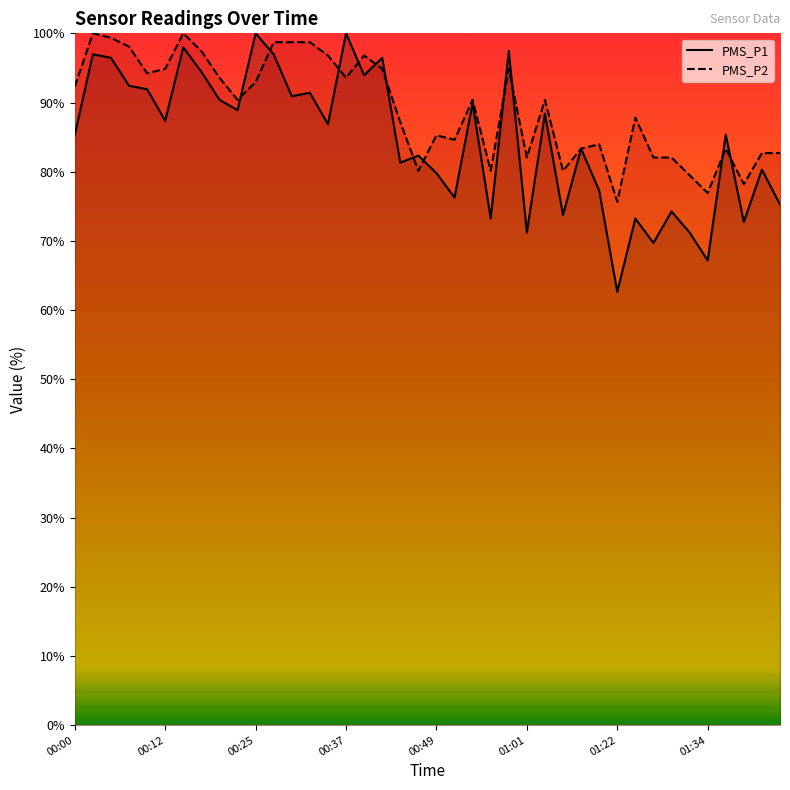

What is the highest value of the PMS_P1 series?

100.0